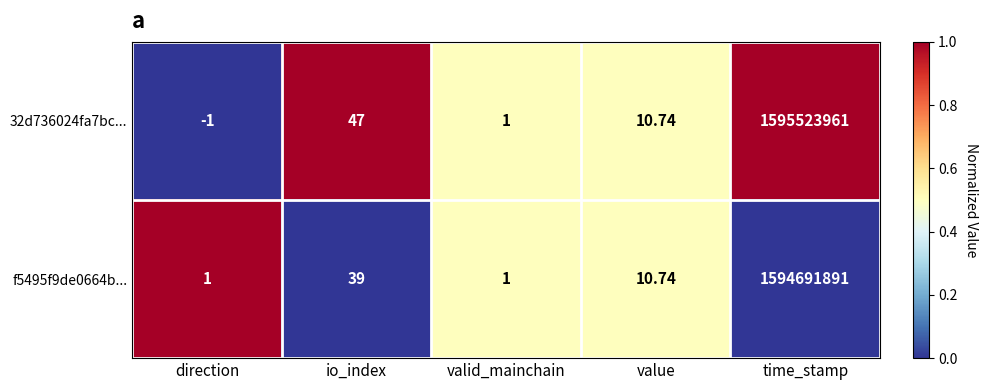

Where is 32d736024fa7bc... nearest to the value 797761980?

io_index